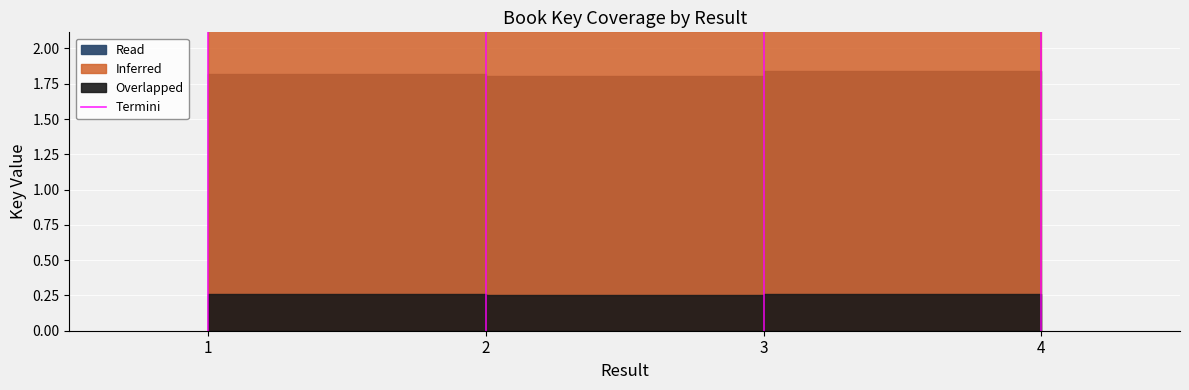

The value at 1 is -1. True or false?

False